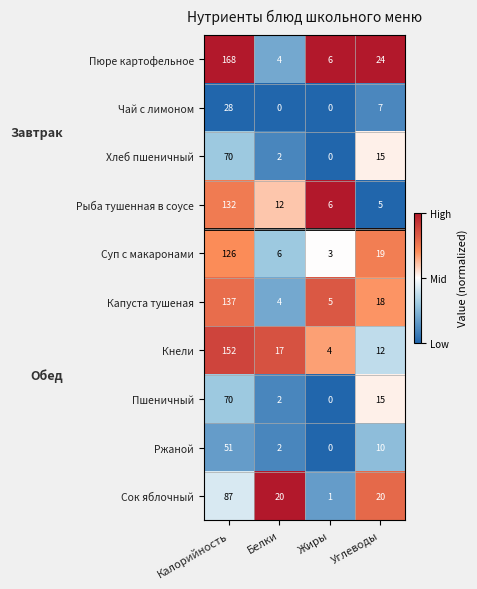

At which category is the sum across all series the highest?

Калорийность